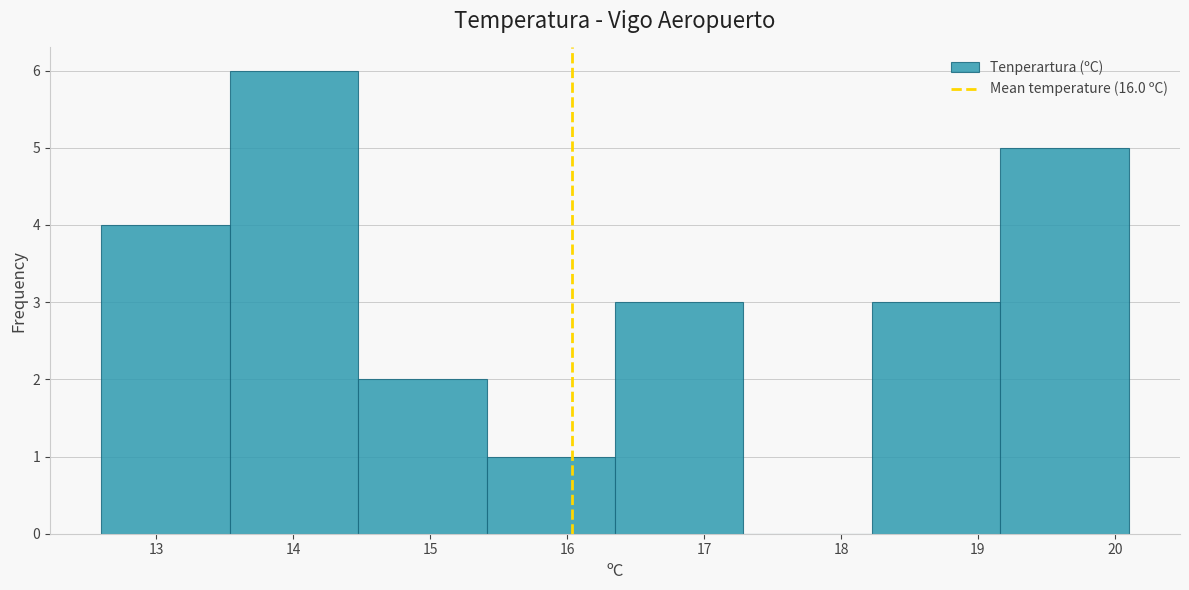

Over which range of the x-axis is the bar tallest?

13.5 to 14.5